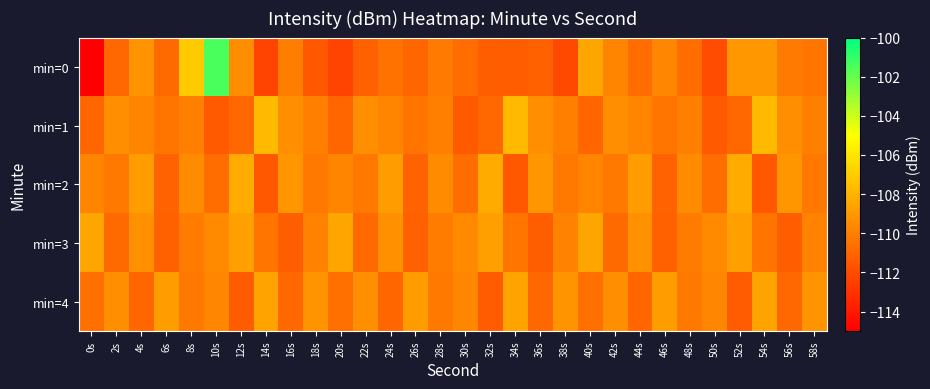

What is the total value across all series at 4s?

-548.2